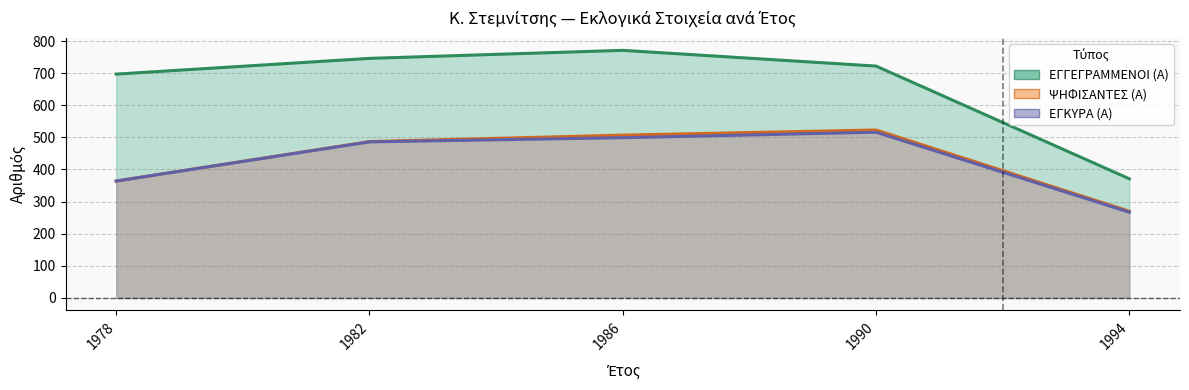

True or false: ΕΓΚΥΡΑ (Α) (line) and ΨΗΦΙΣΑΝΤΕΣ (Α) (line) cross at least once.

False